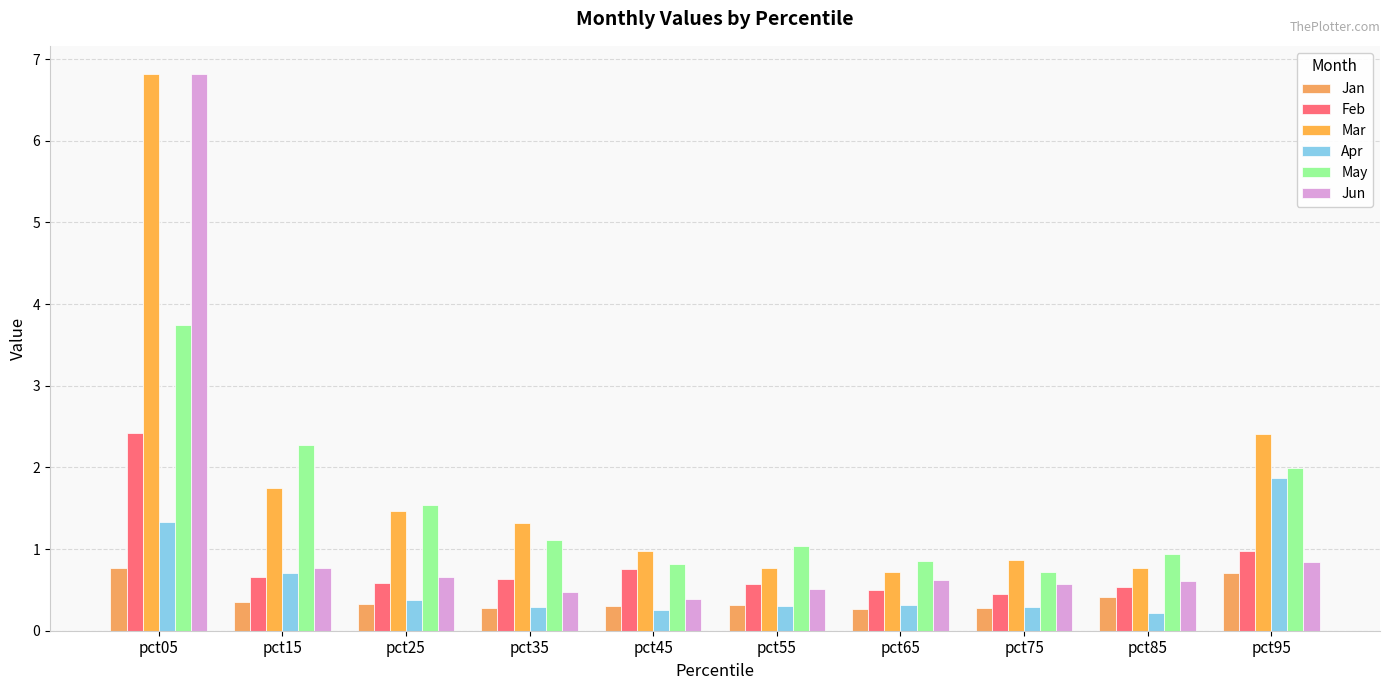

What are all the series names shown in the legend?

Jan, Feb, Mar, Apr, May, Jun